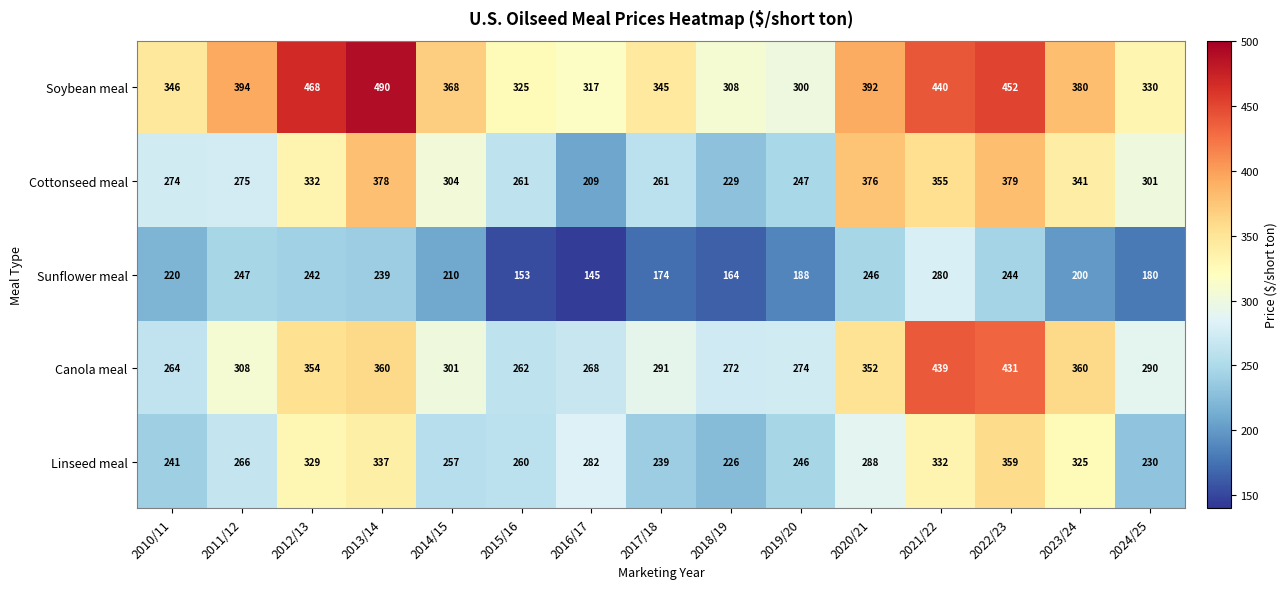

Which series has the largest range (max minus min)?

Soybean meal